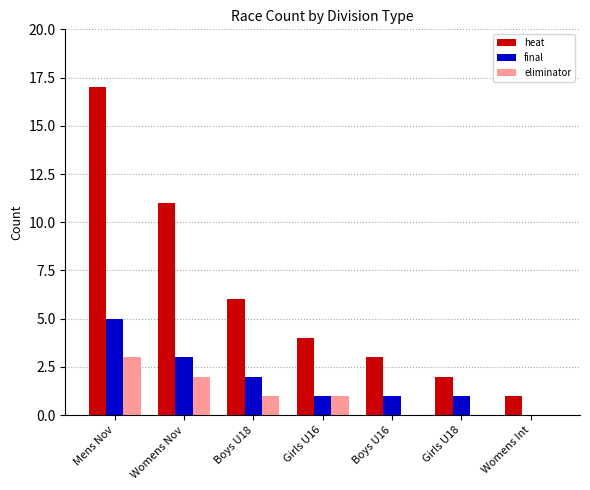

Which series has the largest range (max minus min)?

heat